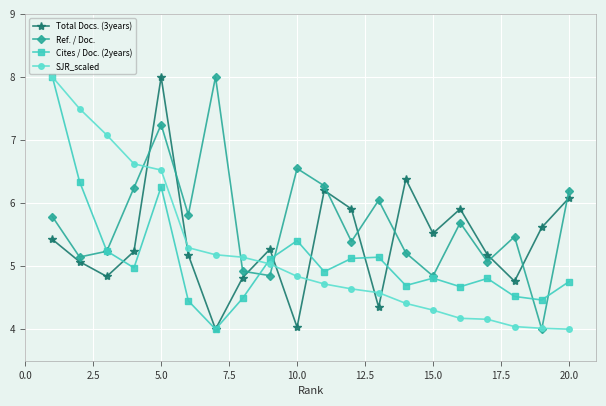

True or false: SJR_scaled and Total Docs. (3years) intersect in this chart.

True